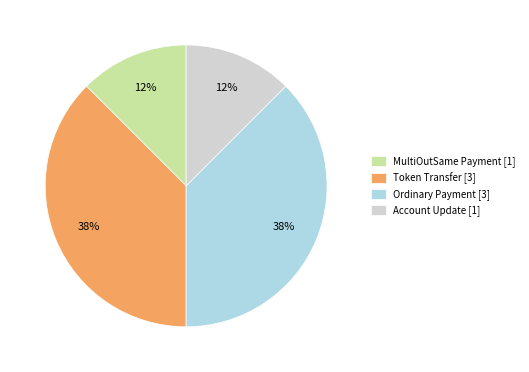

Does Ordinary Payment represent more than half of the total?

No